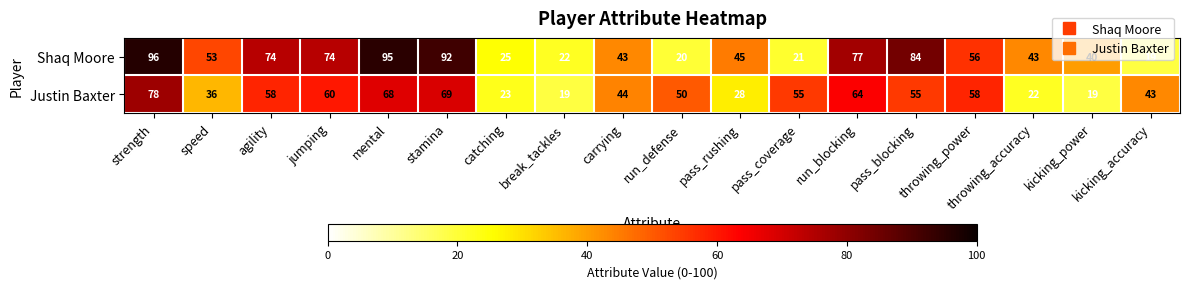

The Shaq Moore series shows 29 at throwing_accuracy. True or false?

False